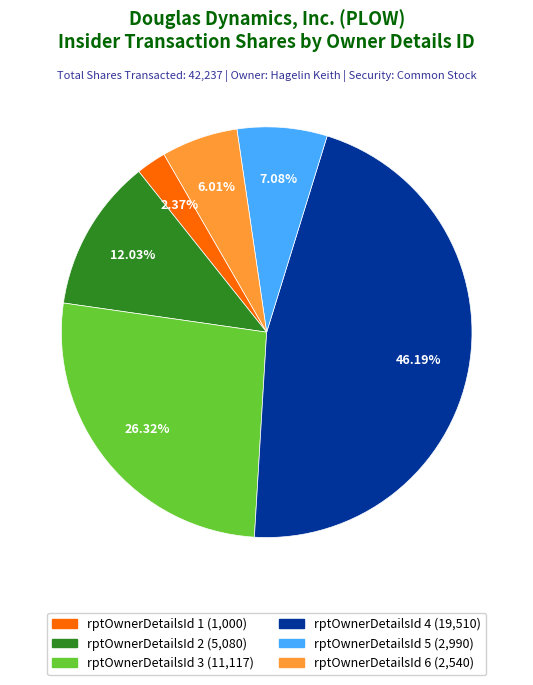

Is there a majority slice in this chart?

No